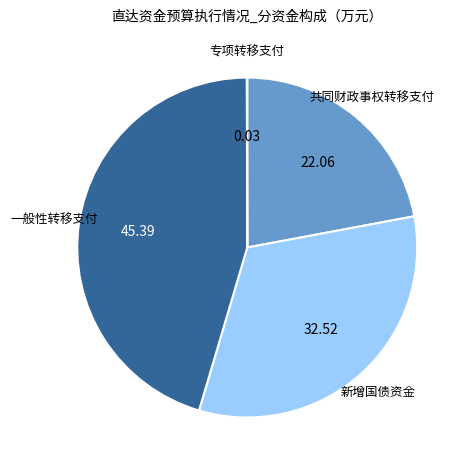

What is the ratio of the value at 共同财政事权转移支付 to the value at 新增国债资金?

0.7